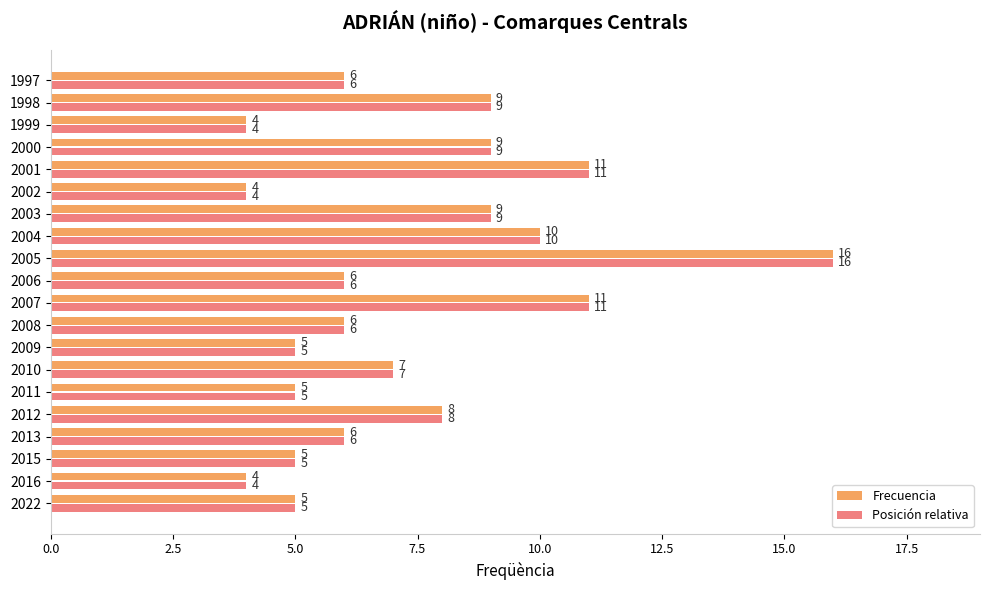

The value of Posición relativa at 2003 is 9. True or false?

True